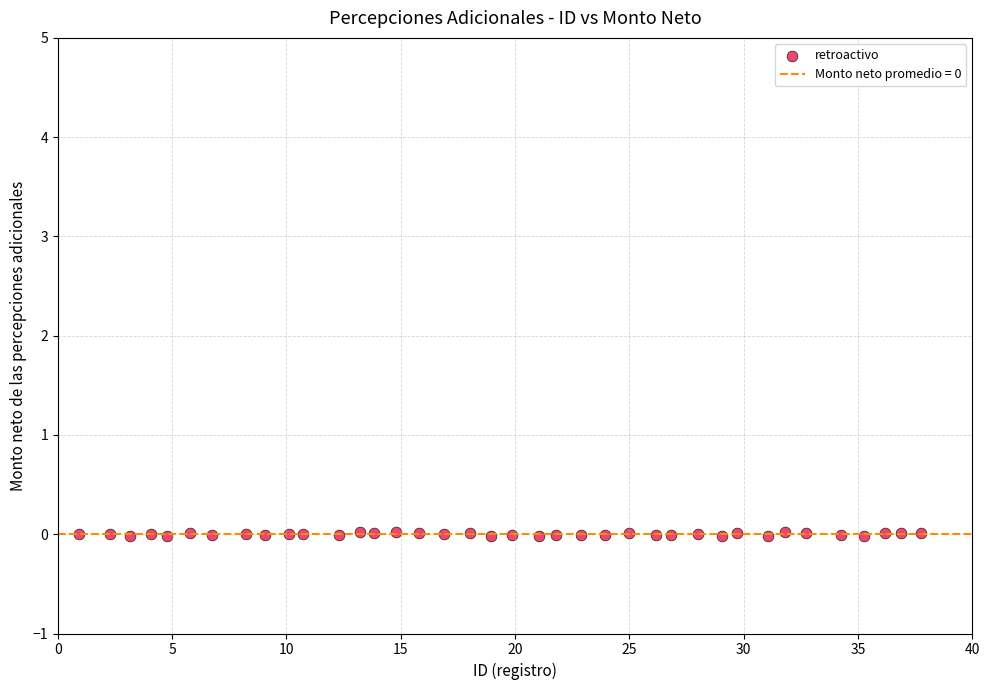

What is the range of X values (max minus min)?

36.8